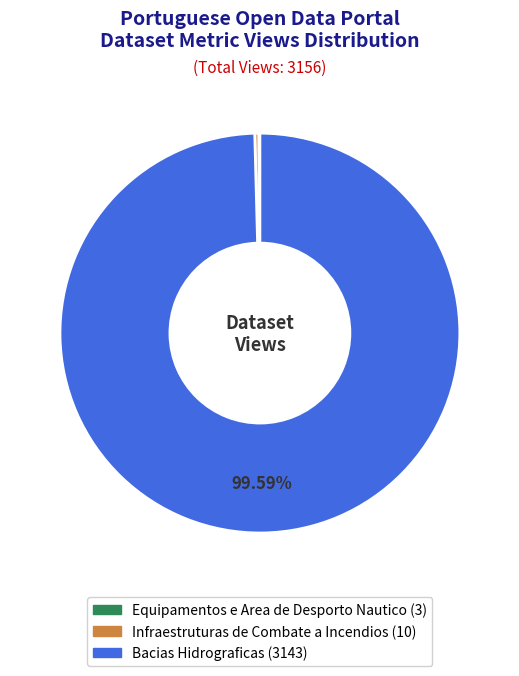

Which has a higher value, Bacias Hidrograficas or Infraestruturas de Combate a Incendios?

Bacias Hidrograficas